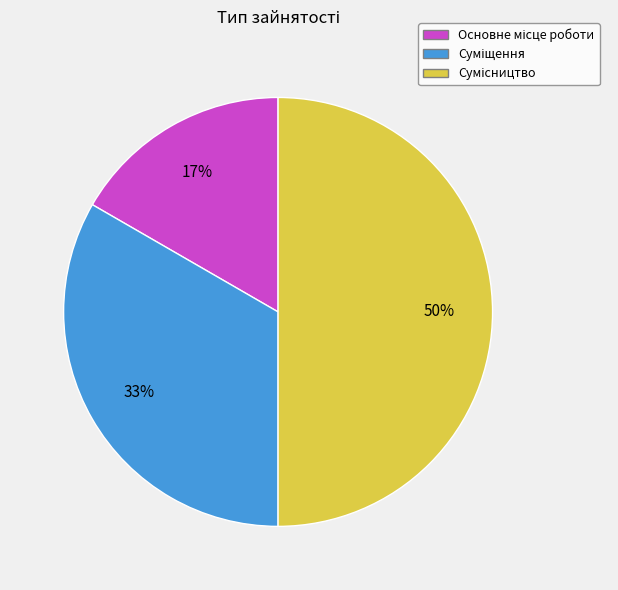

To the nearest percent, what is the average slice percentage?

33%